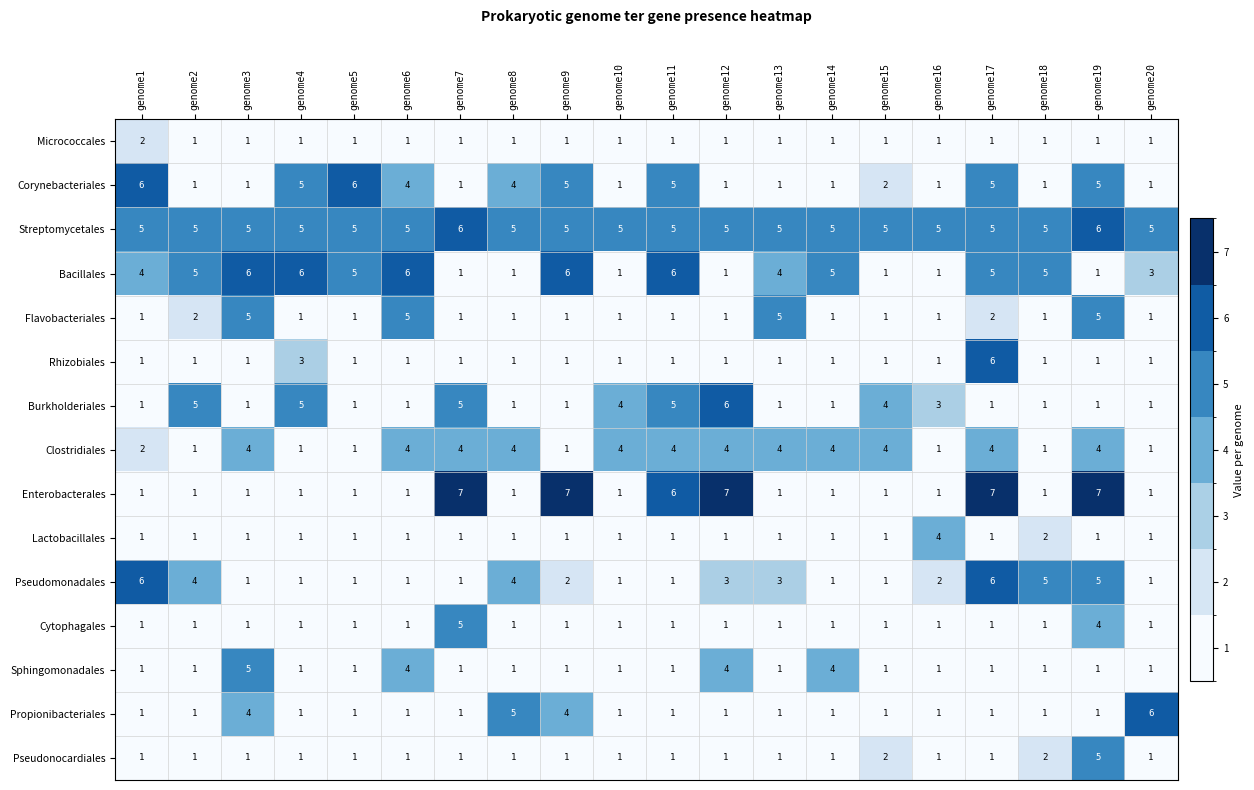

Which series has the widest spread of values?

Enterobacterales